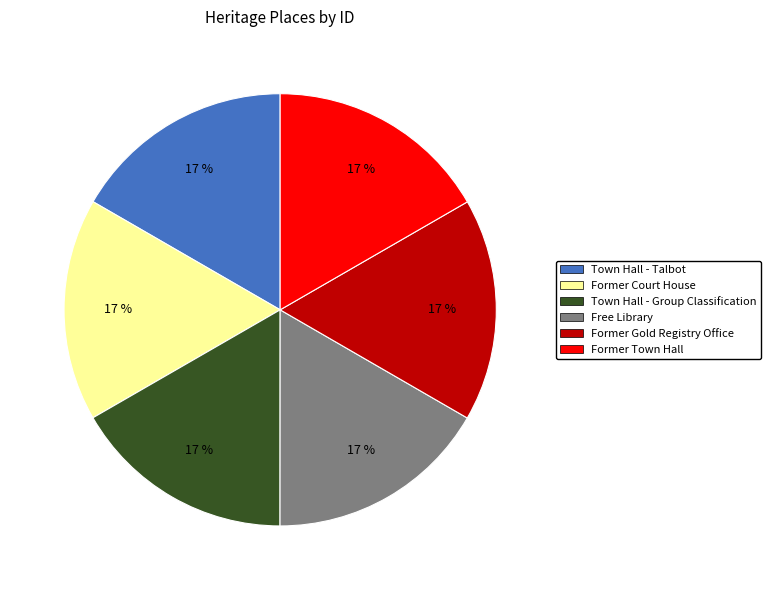

To the nearest percent, what is the average slice percentage?

17%